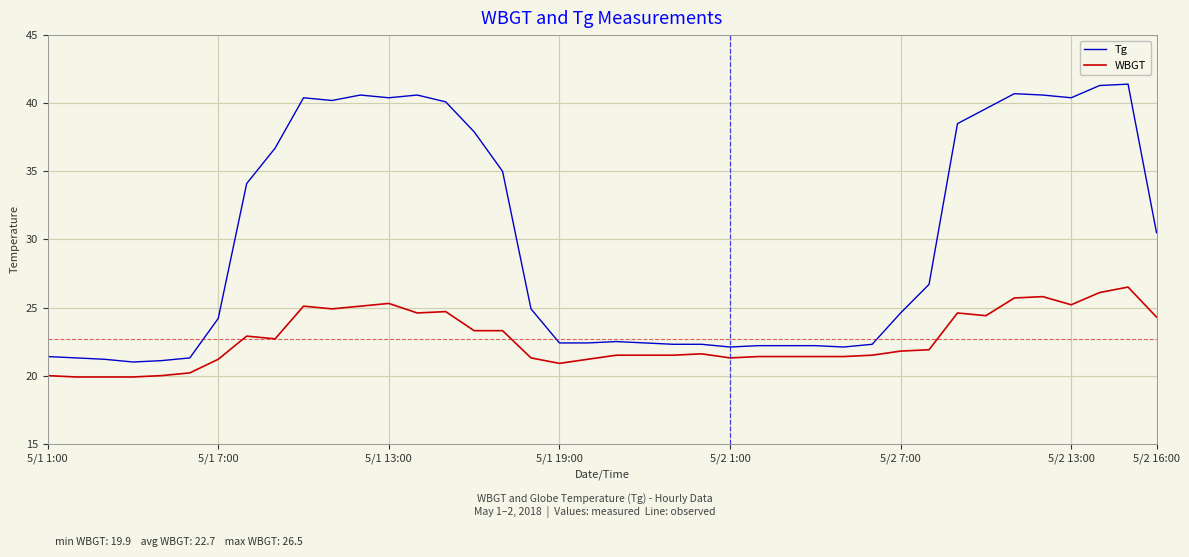

True or false: WBGT and Tg intersect in this chart.

False